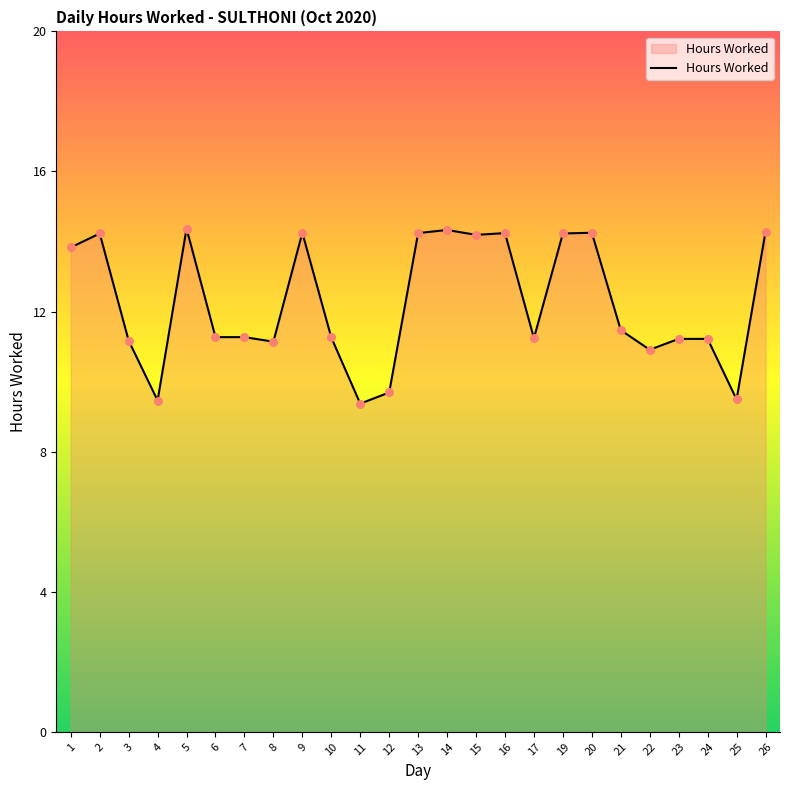

Approximately how many times larger is the value at 25 compared to 14?

0.7